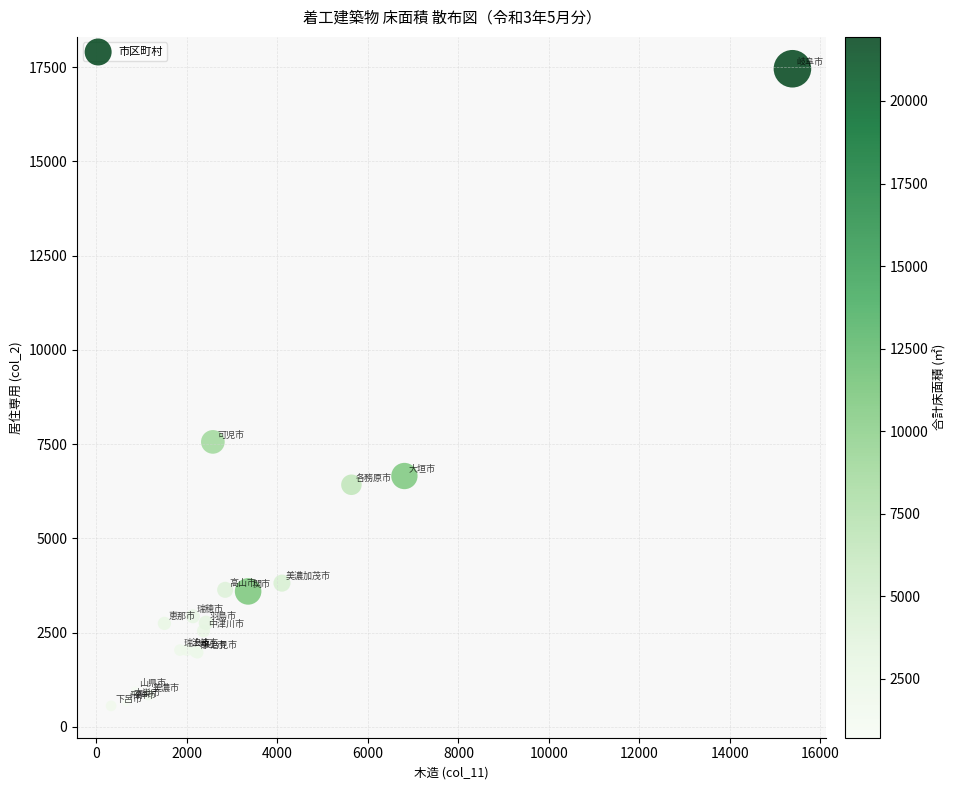

What Y value in the scatter plot is closest to 9009?

7561